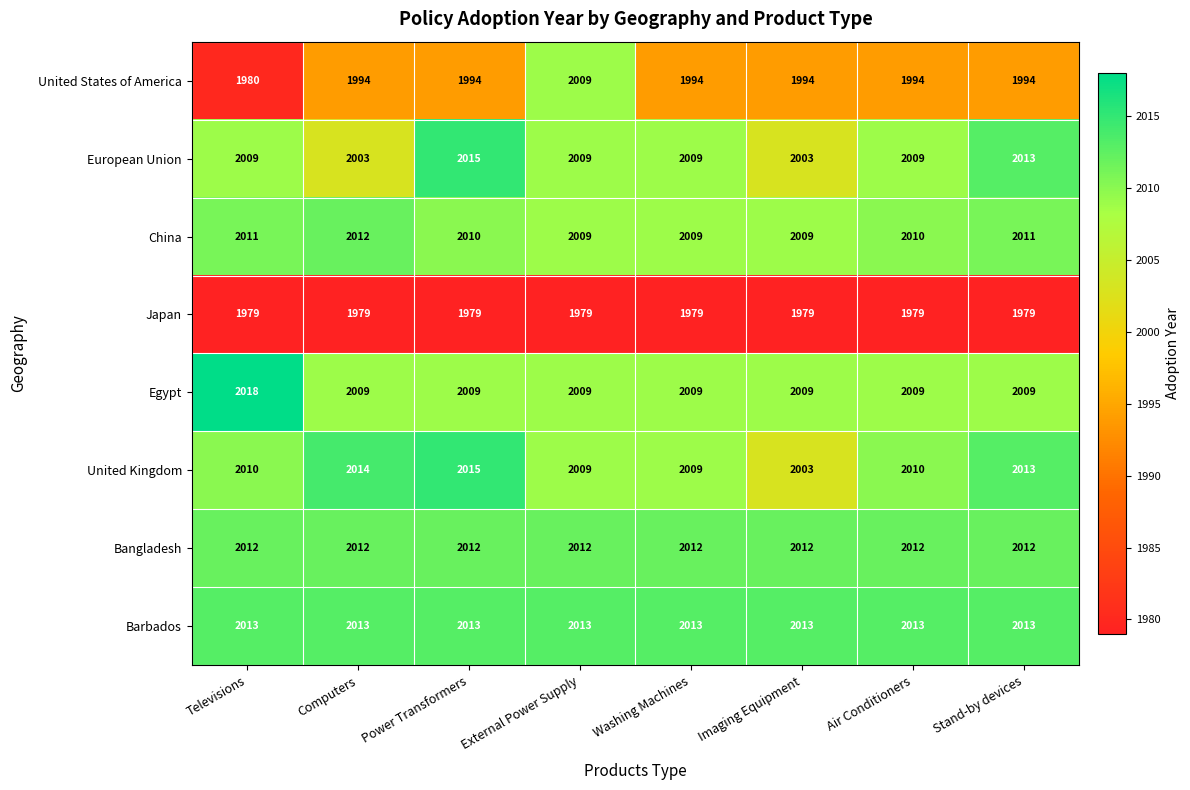

What is the average value of the China series?

2010